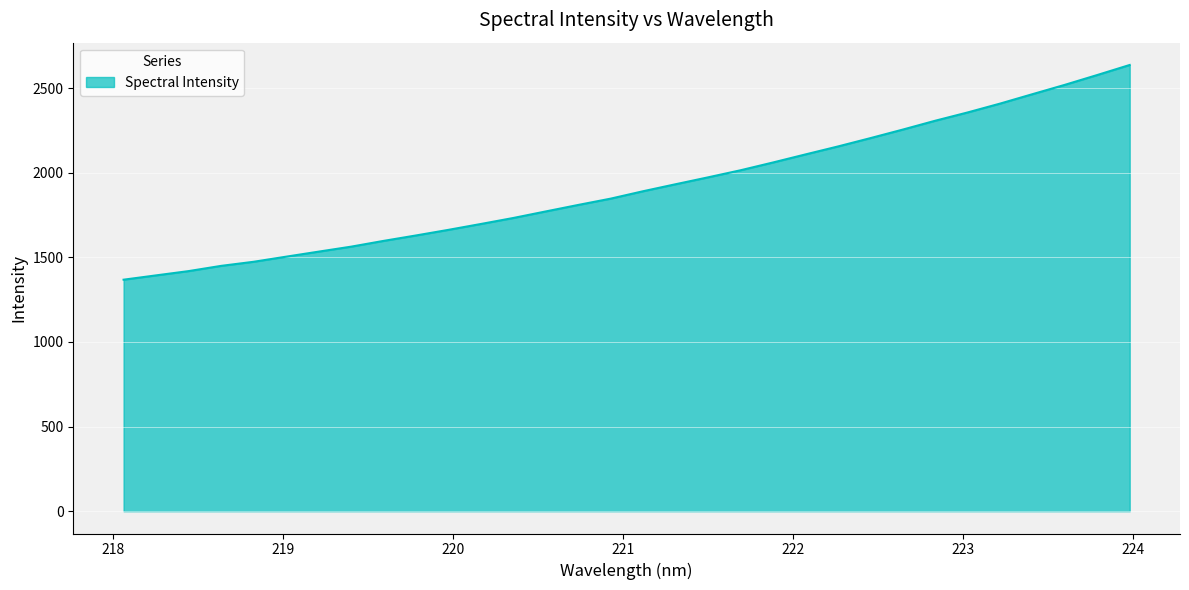

What is the greatest value displayed?

2636.2